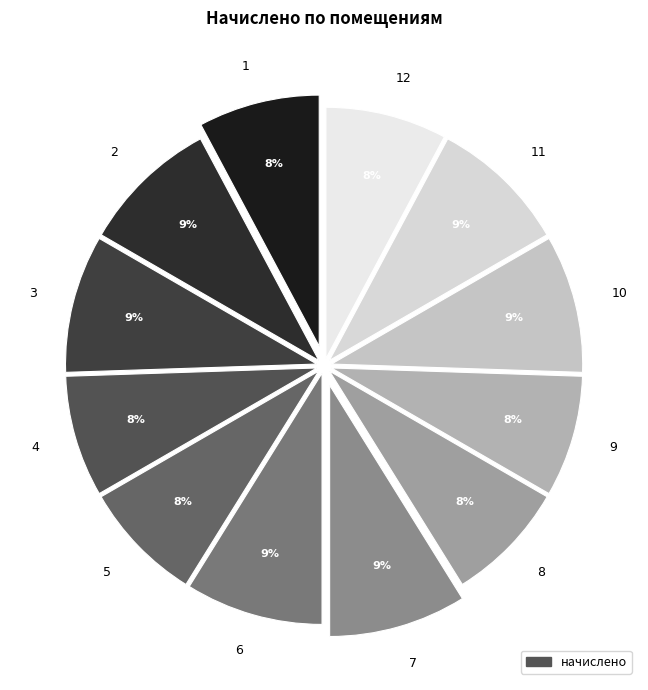

Is there any slice that represents more than half of the pie?

No